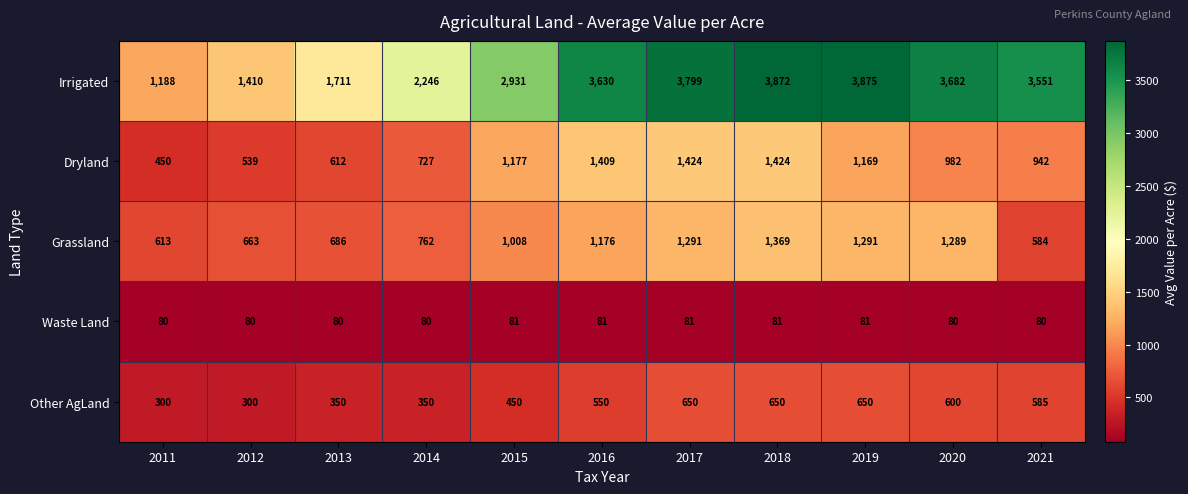

What is the lowest value of the Irrigated series?

1188